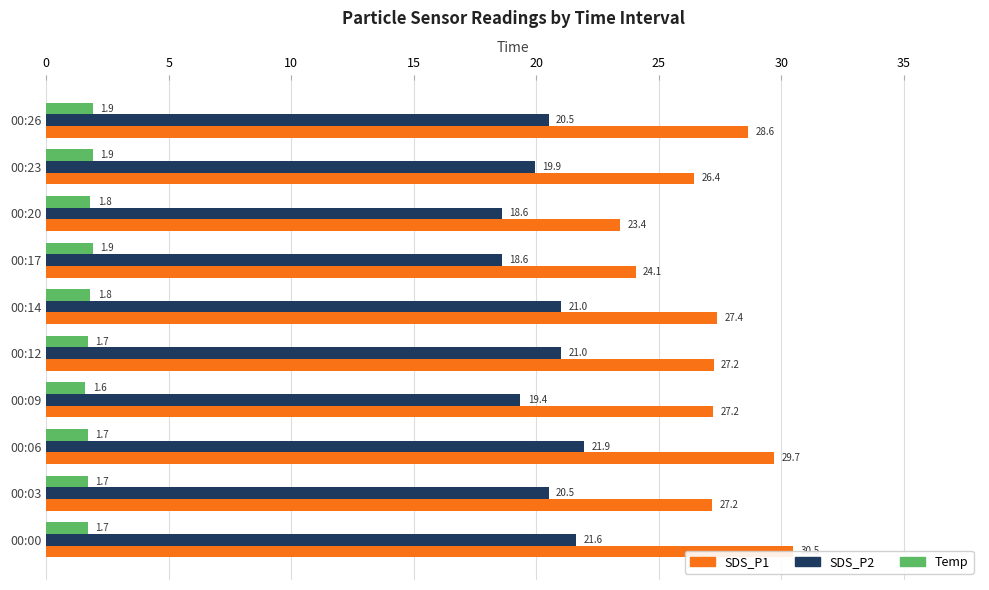

What position from the left is 35?

8